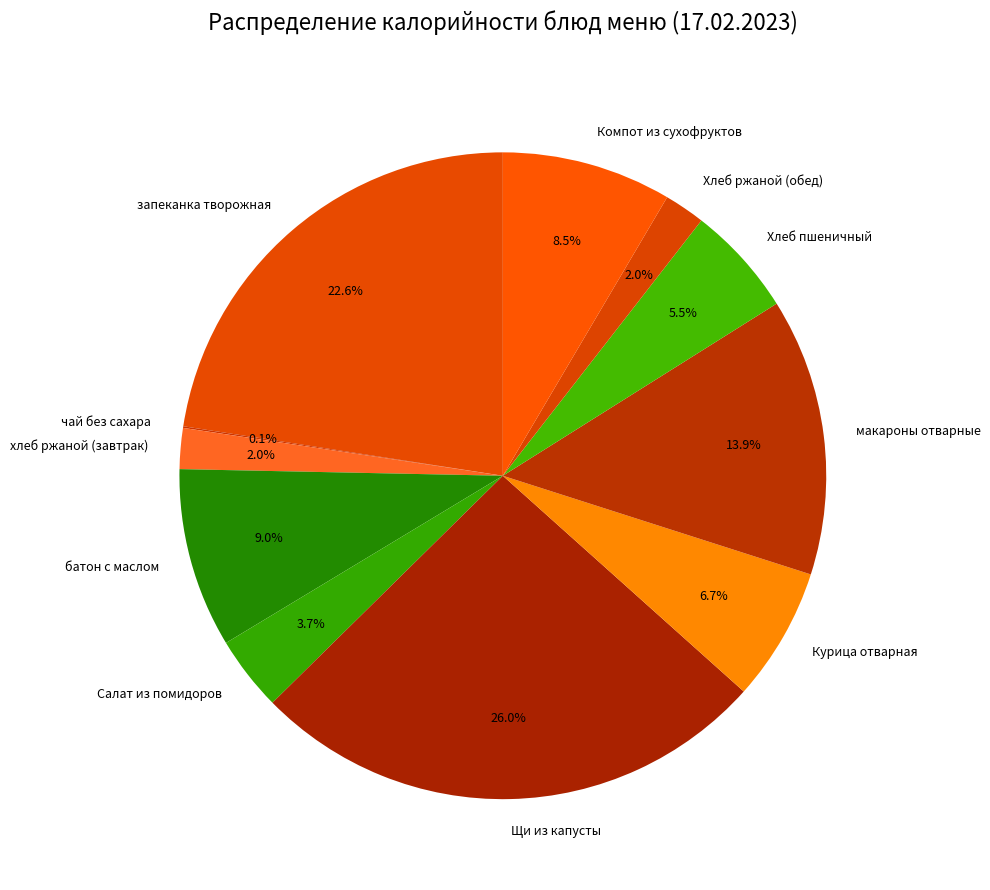

Is it true that запеканка творожная is 32% of the pie?

False